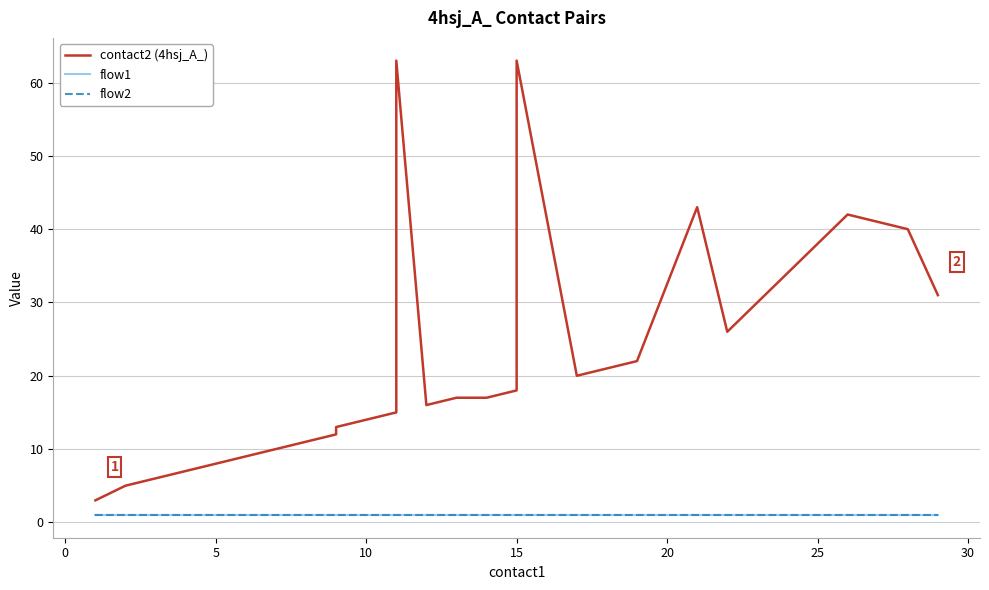

In contact2 (4hsj_A_), how many points are lower than both neighbors (excluding endpoints)?

3